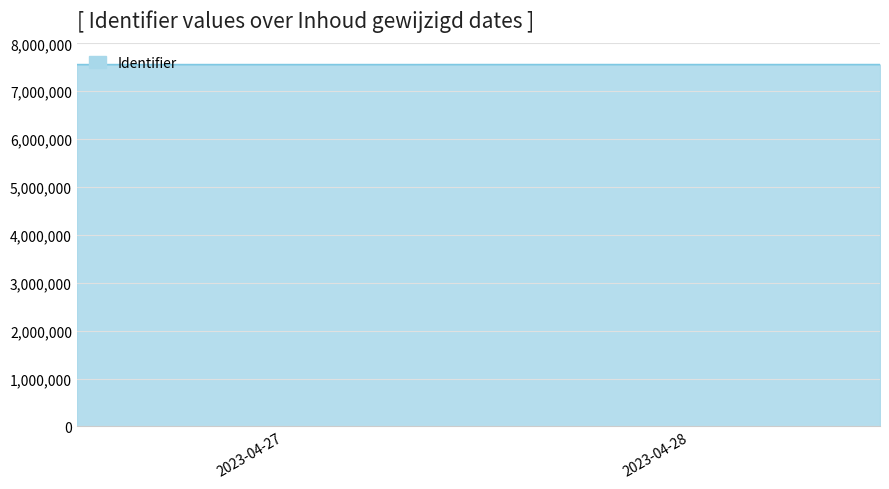

What is the sum of all values?

37775146